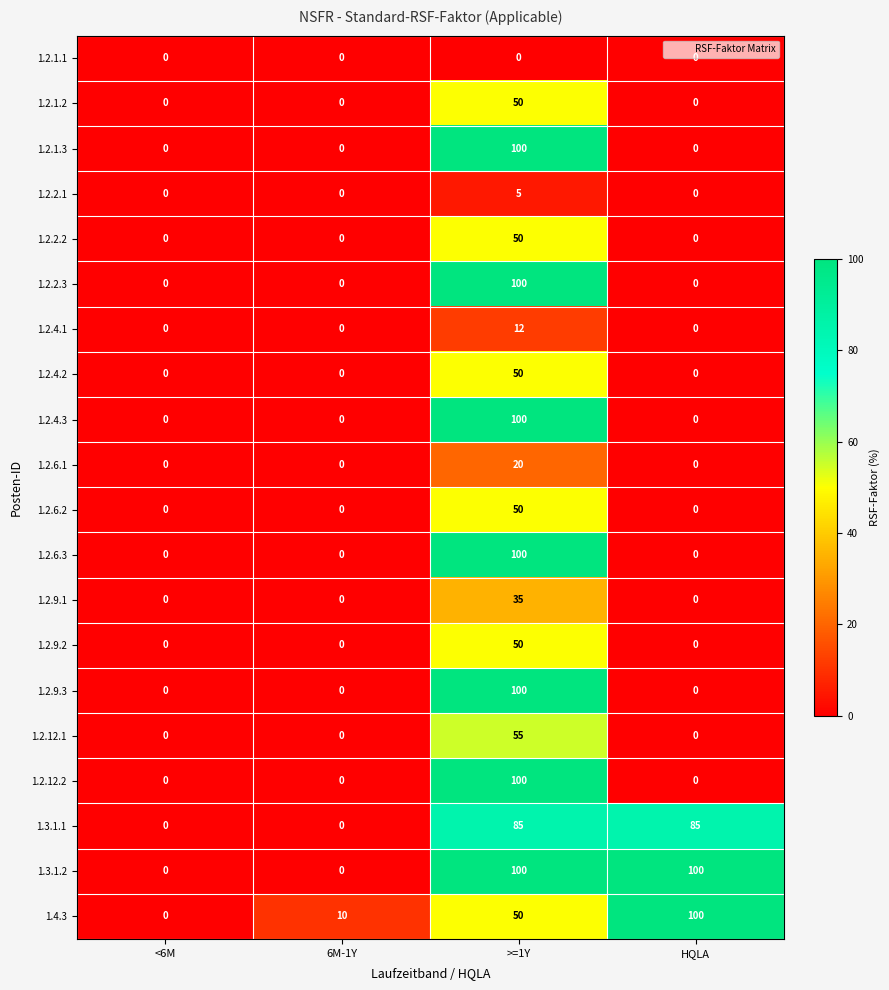

How many 1.2.4.1 values are between 0 and 12?

4